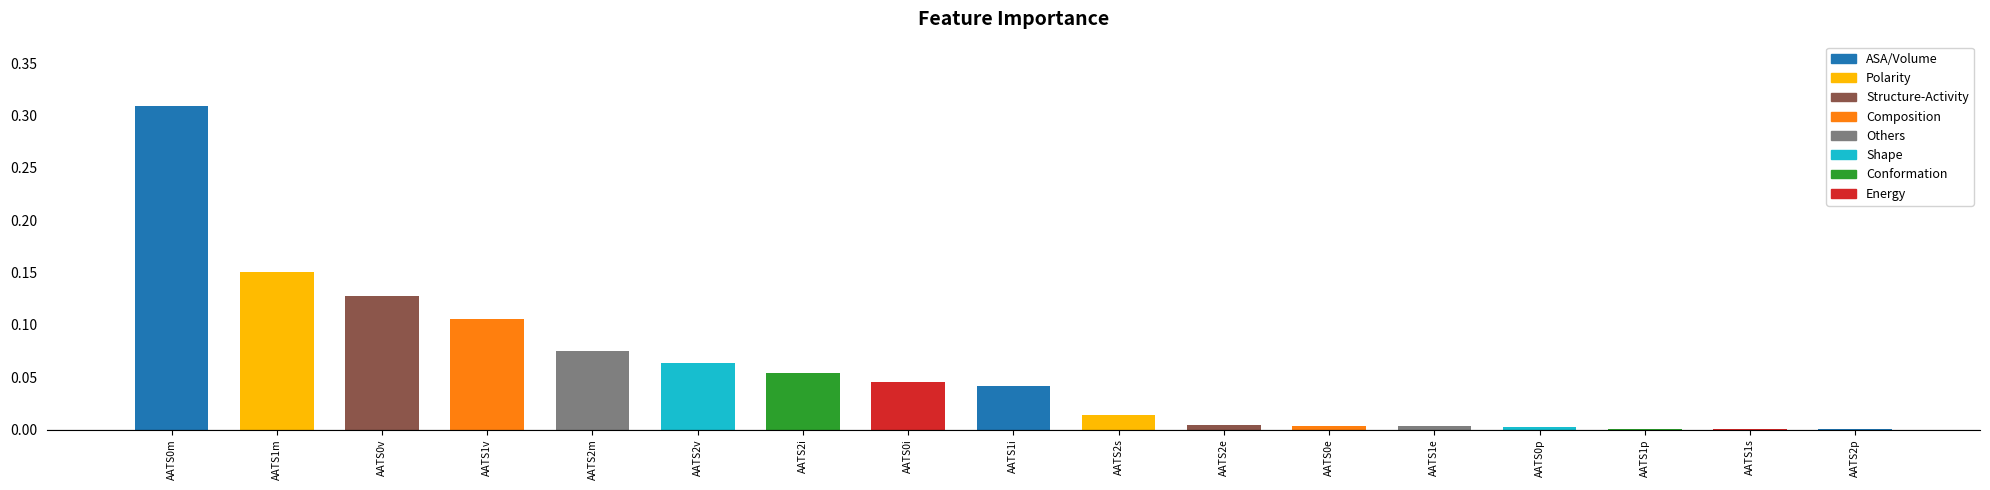

The chart shows a value of 0.1 at AATS1i. True or false?

False